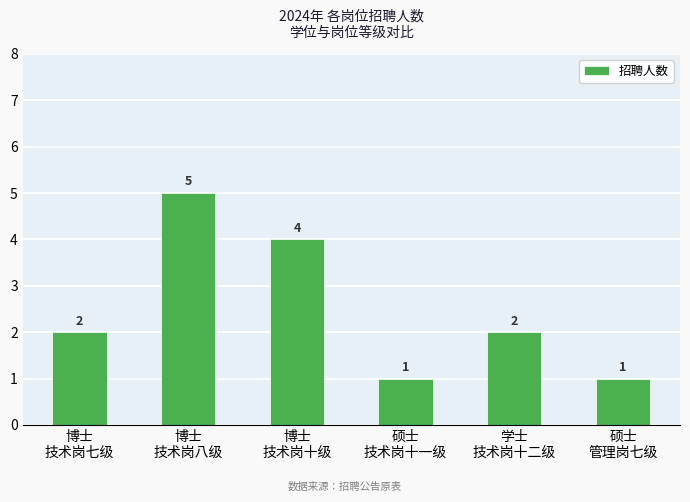

Are the bars horizontal?

No